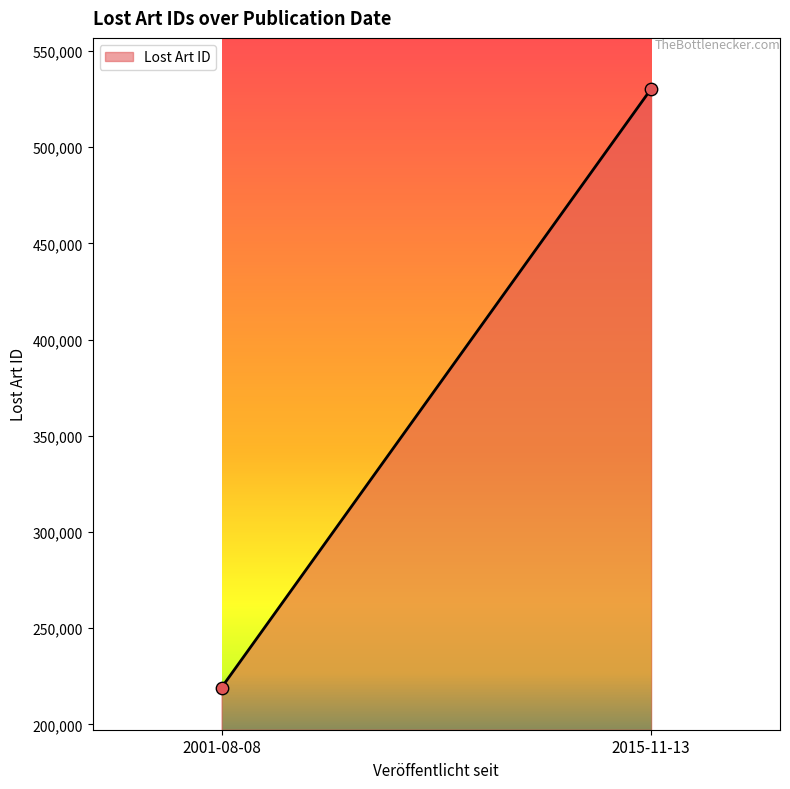

What is the range of Y values (max minus min)?

311232